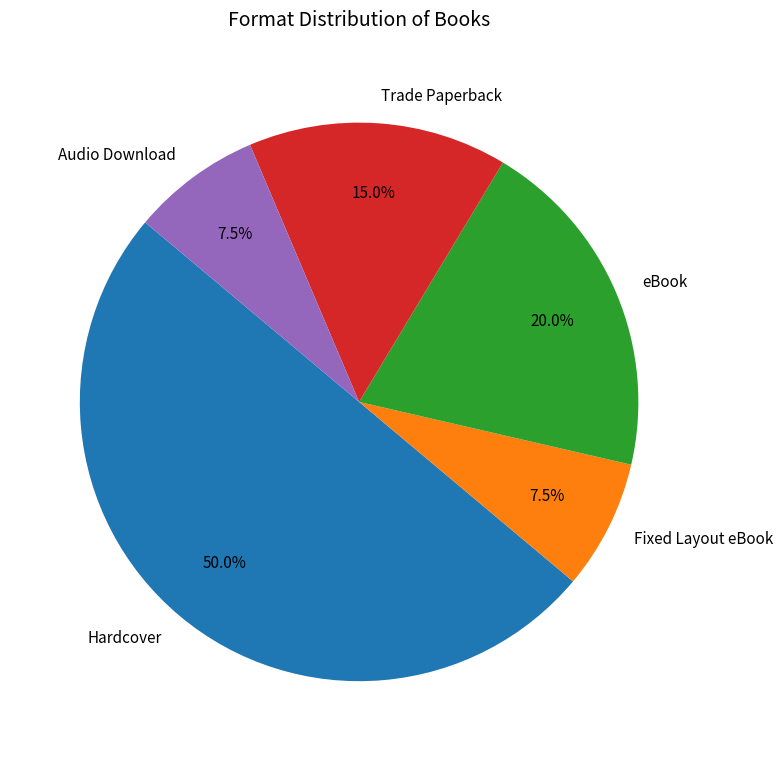

What is the total percentage of Audio Download and Trade Paperback?

22.5%